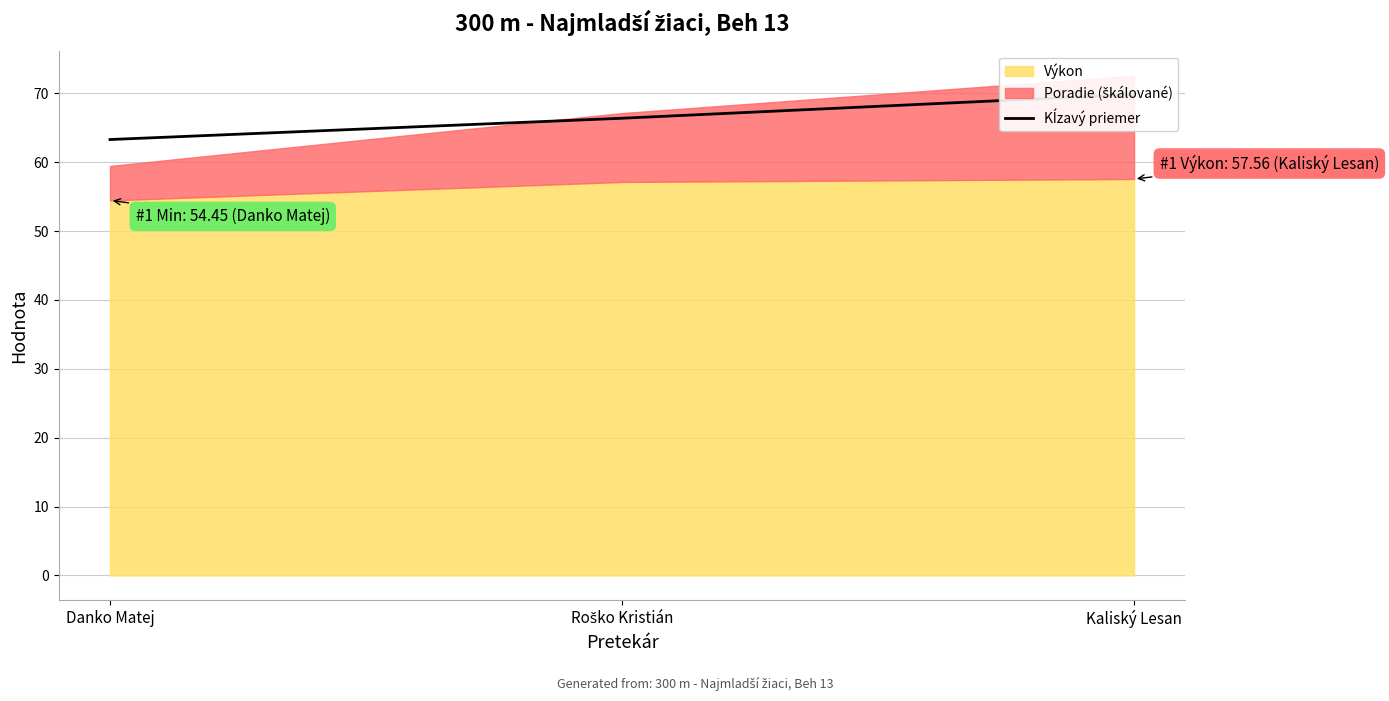

At which category does the chart reach its peak across all series?

Kaliský Lesan